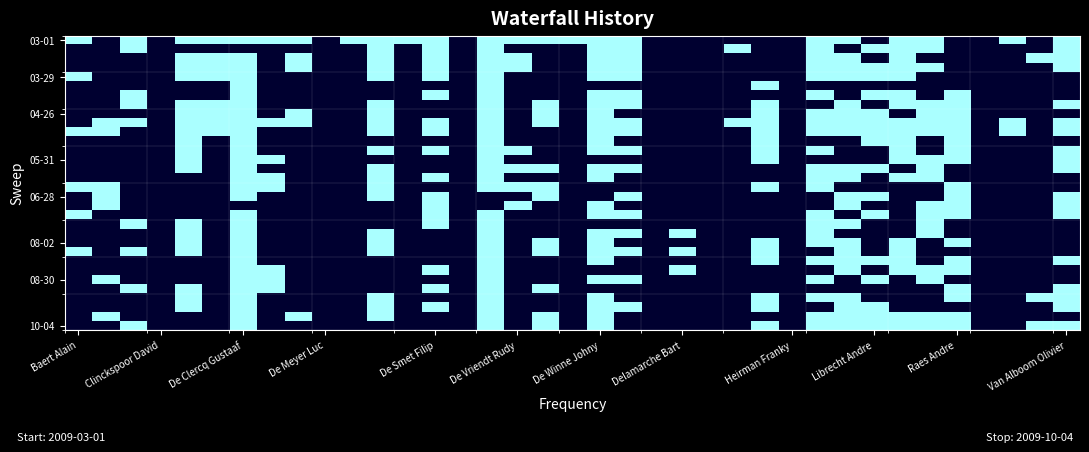

At how many categories does at least one series exceed 0?

30